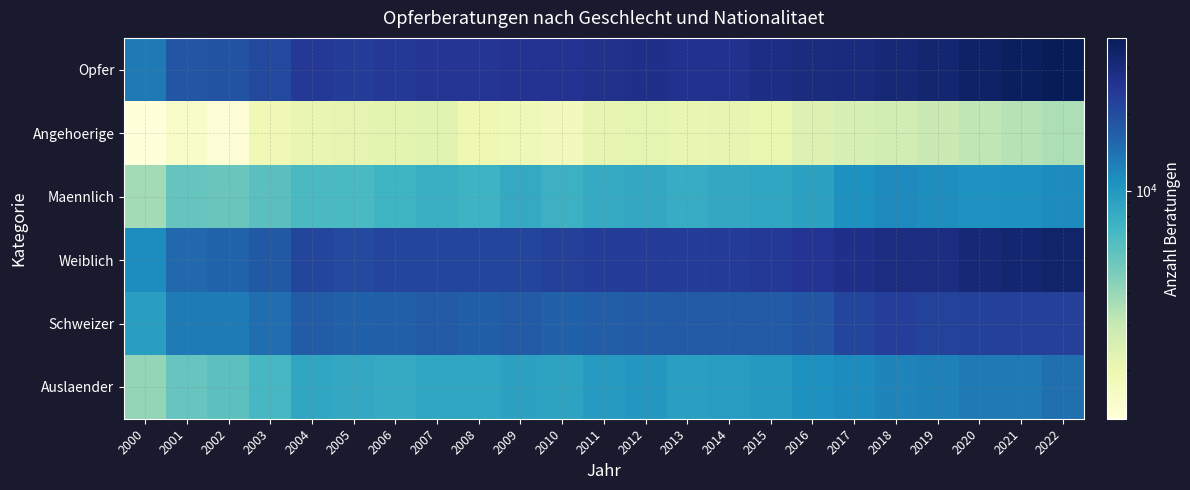

List the series in order of their peak value, highest first.

Opfer, Weiblich, Schweizer, Auslaender, Maennlich, Angehoerige